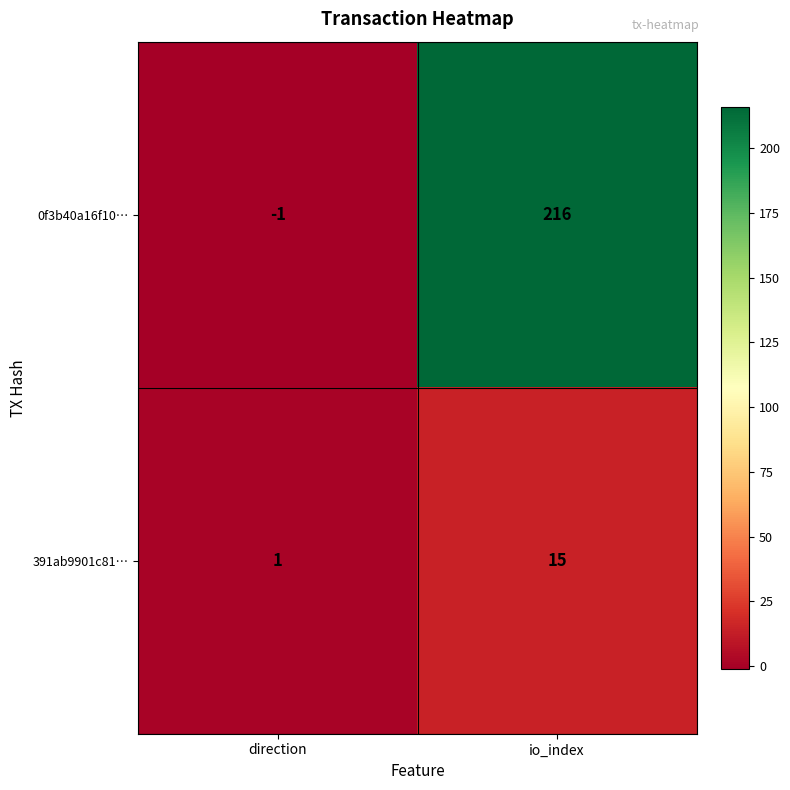

Reading left to right, transcribe all the data shown in this chart.

0f3b40a16f10…: direction=-1	io_index=216
391ab9901c81…: direction=1	io_index=15